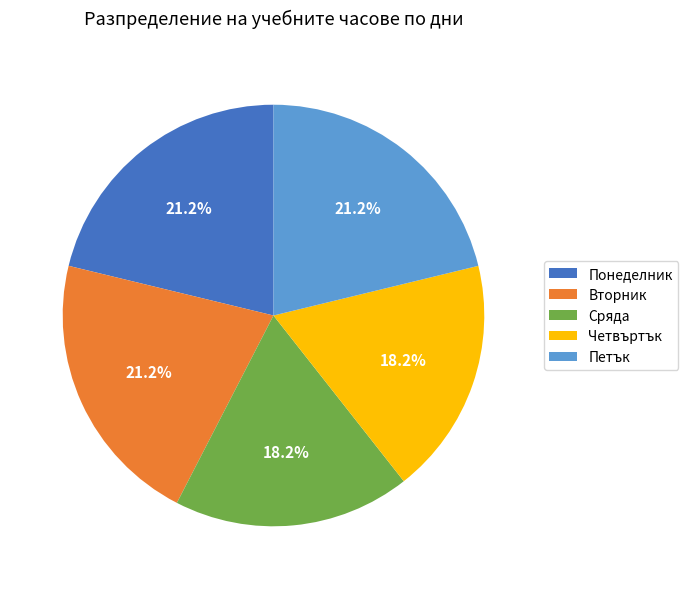

Do Петък and Сряда together represent more than half of the pie?

No